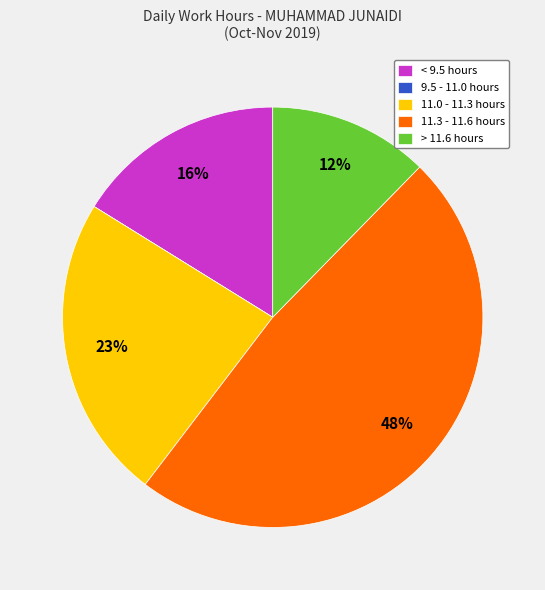

To the nearest percent, what percentage of the pie is 11.3 - 11.6 hours?

48%